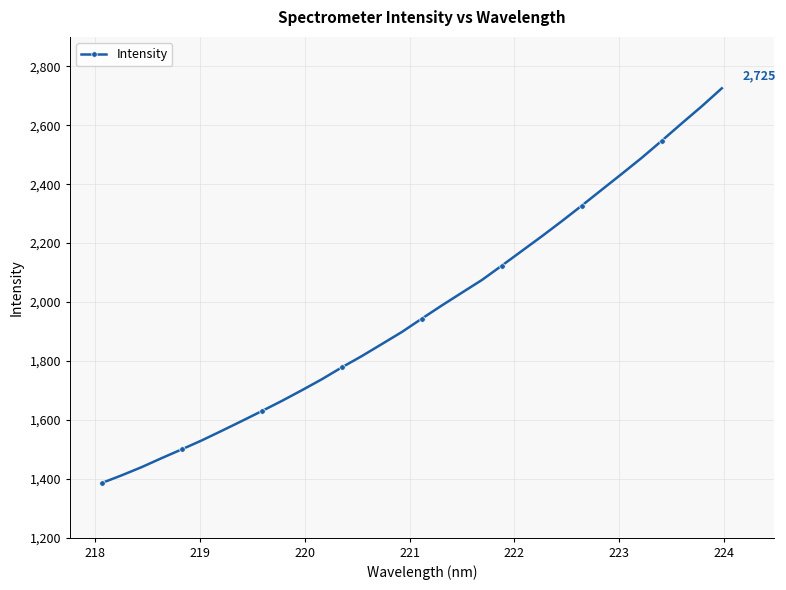

What is the greatest value displayed?

2725.5